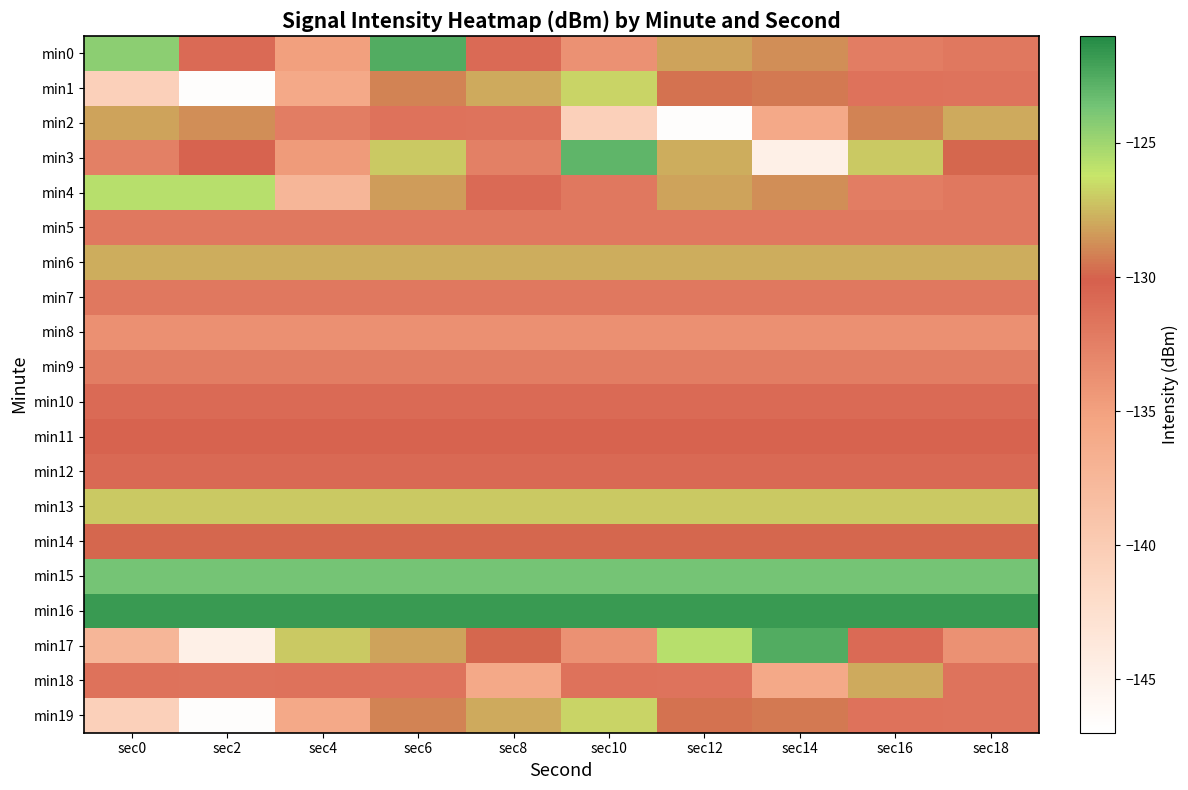

At which category is the sum across all series the highest?

sec6